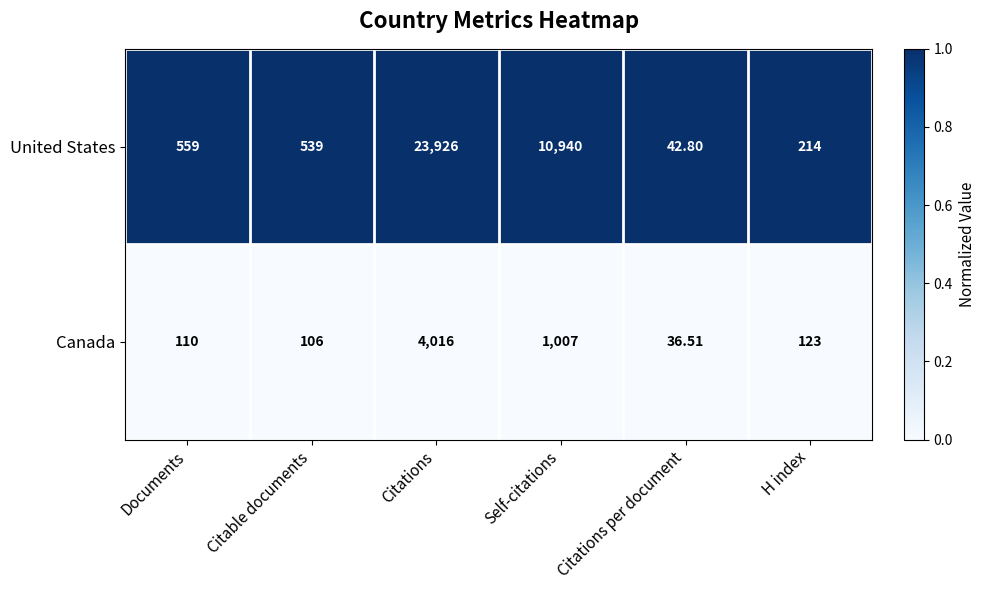

Where is United States nearest to the value 11984?

Self-citations